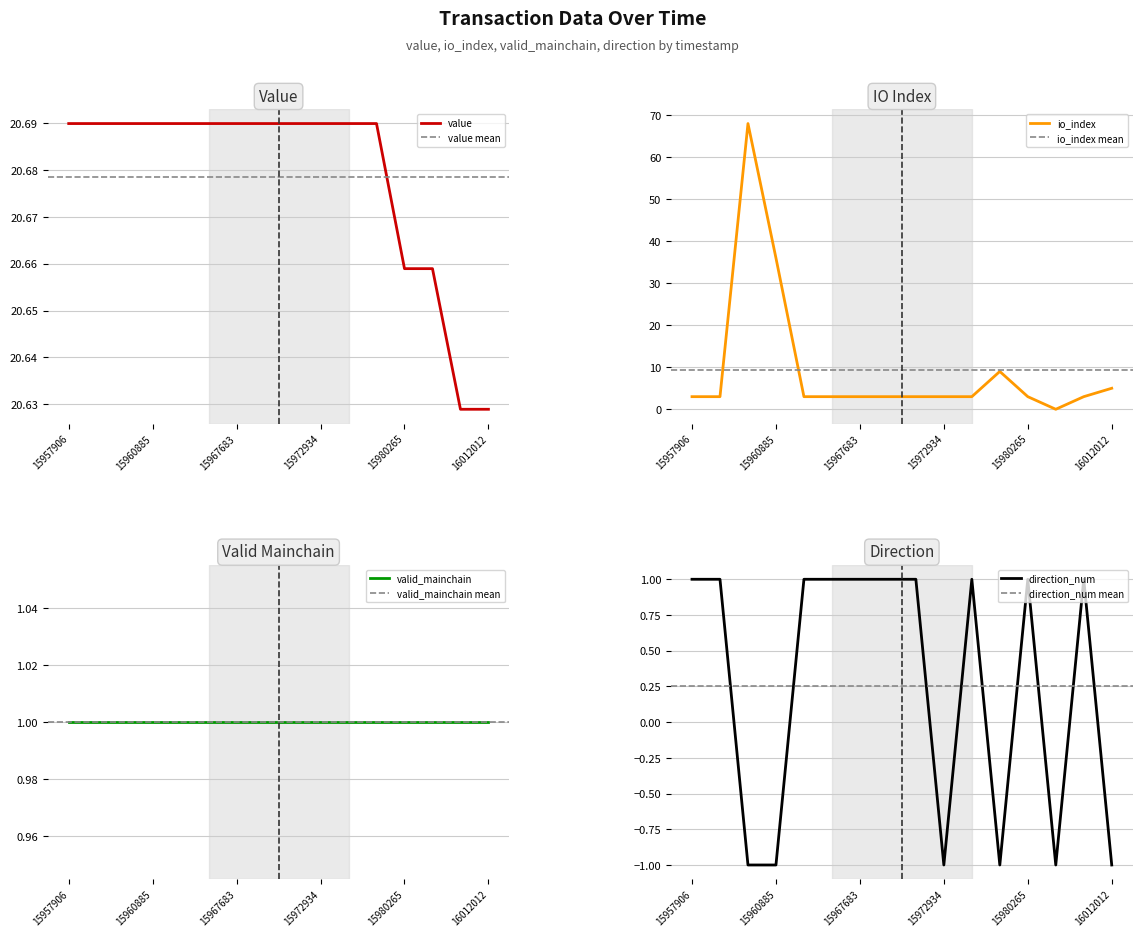

The value of io_index at 15957906 is 3. True or false?

True